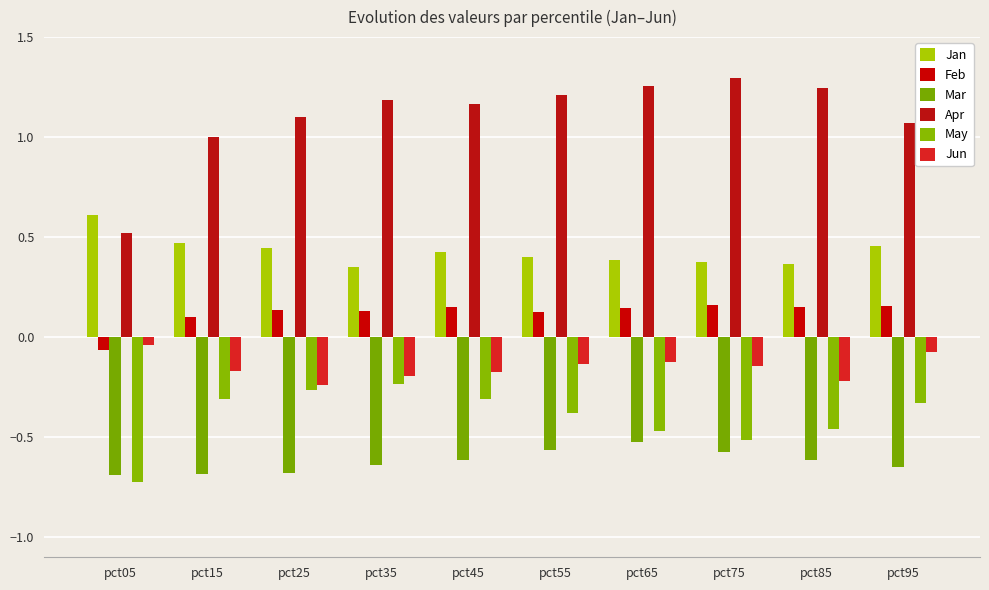

How many groups of bars are there?

10